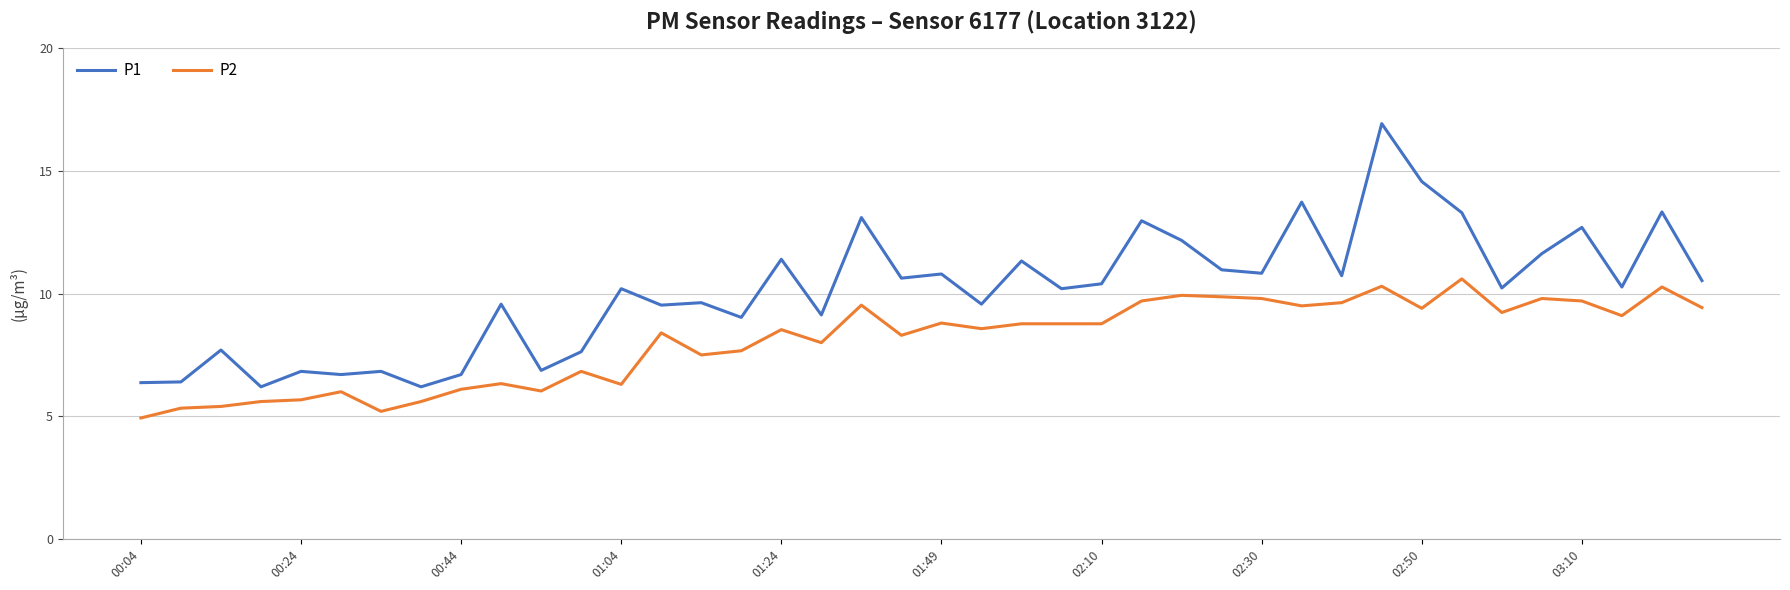

What is the lowest value of the P1 series?

6.2